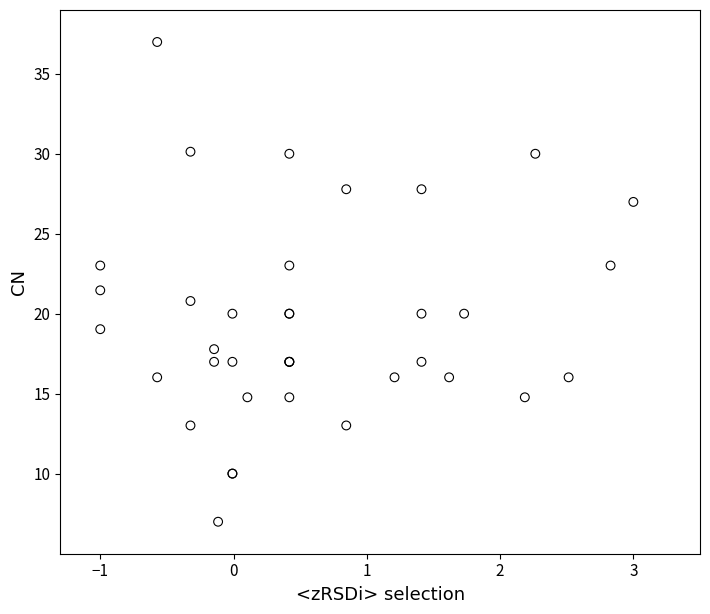

What Y value in the scatter plot is closest to 22?

21.5